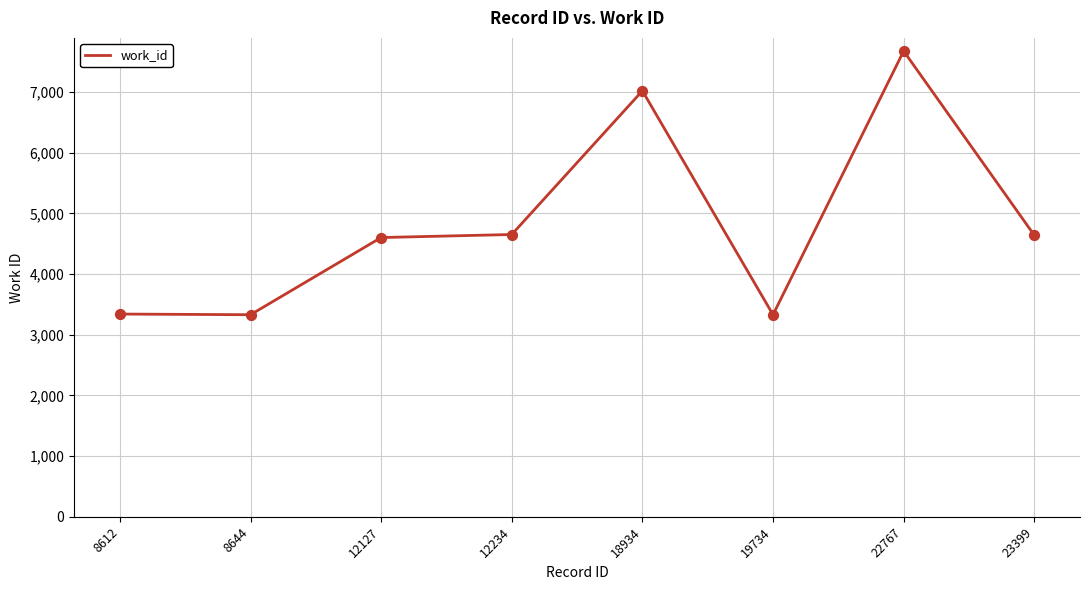

Approximately how many times larger is the value at 23399 compared to 12127?

1.0